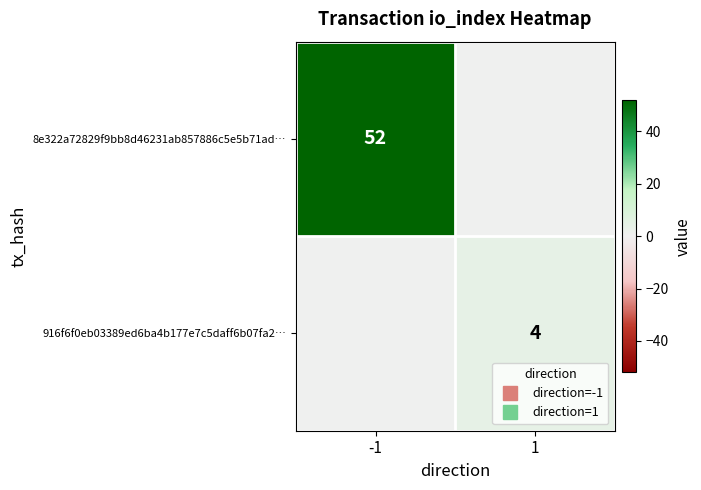

Is it true that 916f6f0eb03389ed6ba4b177e7c5daff6b07fa2… equals 4 at 1?

True